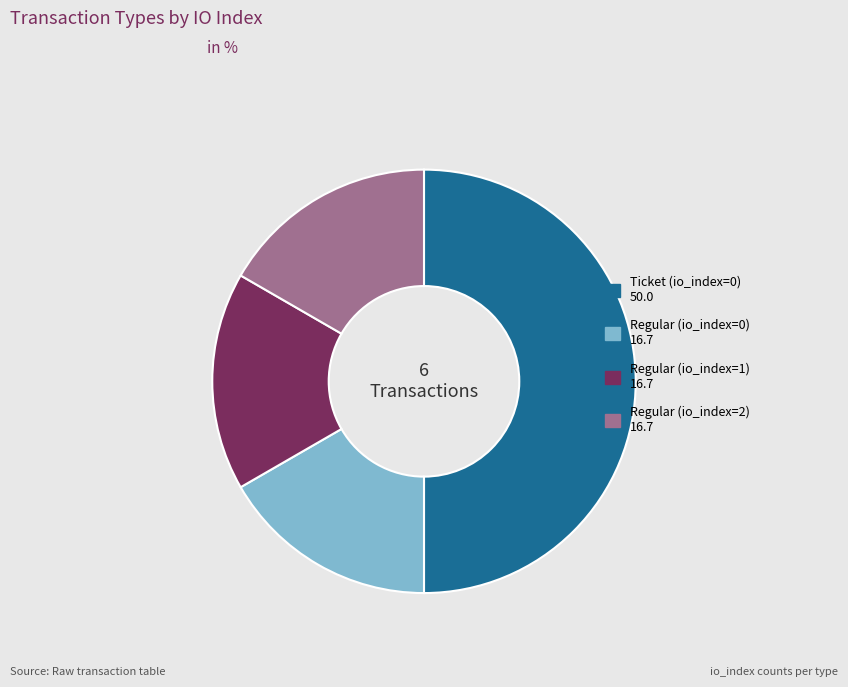

Does Regular (io_index=2) represent more than half of the total?

No